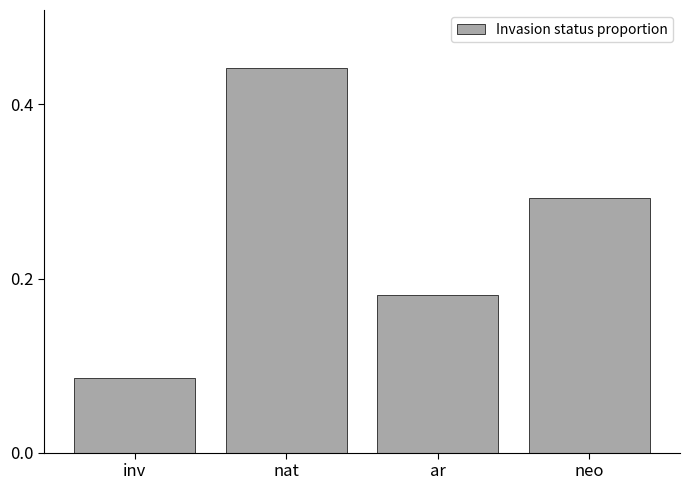

At which category does the chart reach its peak across all series?

nat